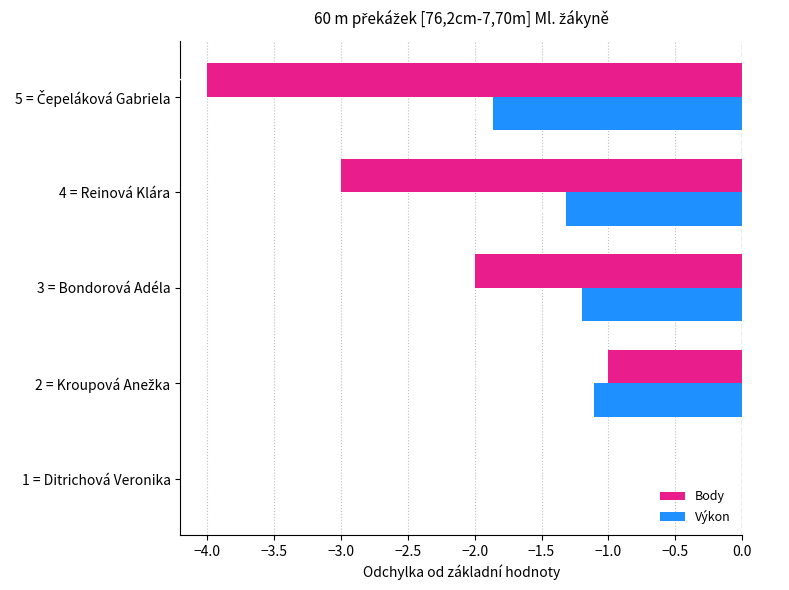

What is the sum of all Body values?

-10.0